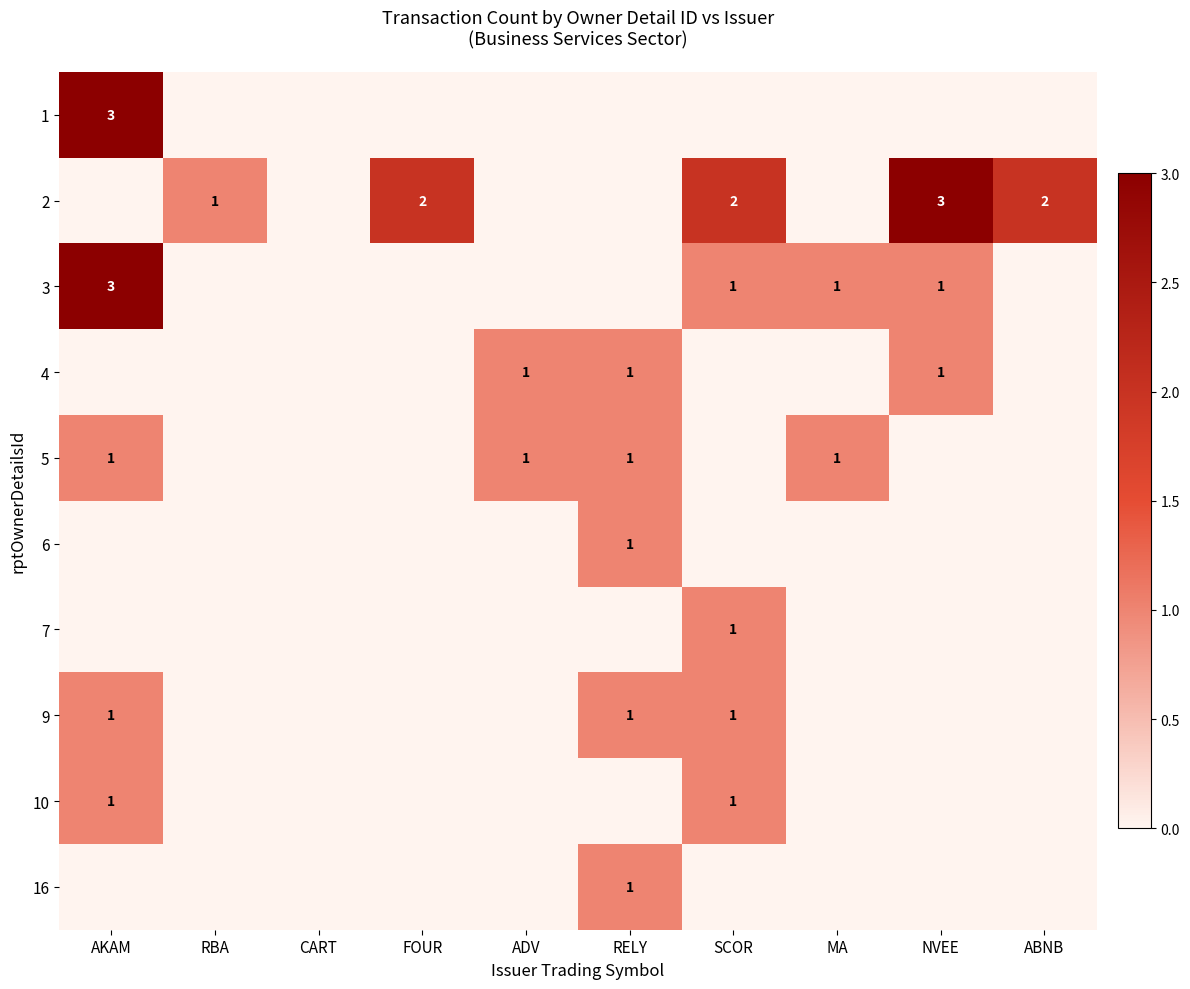

Which has a higher value, RELY or RBA?

RELY